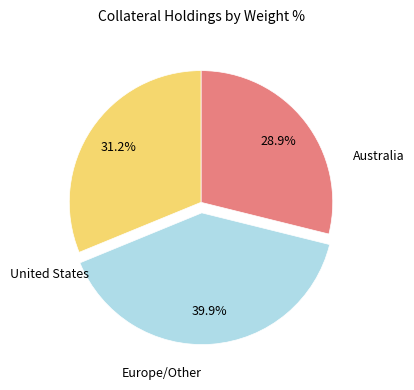

To the nearest percent, what is the difference between the largest and smallest slice percentages?

11%